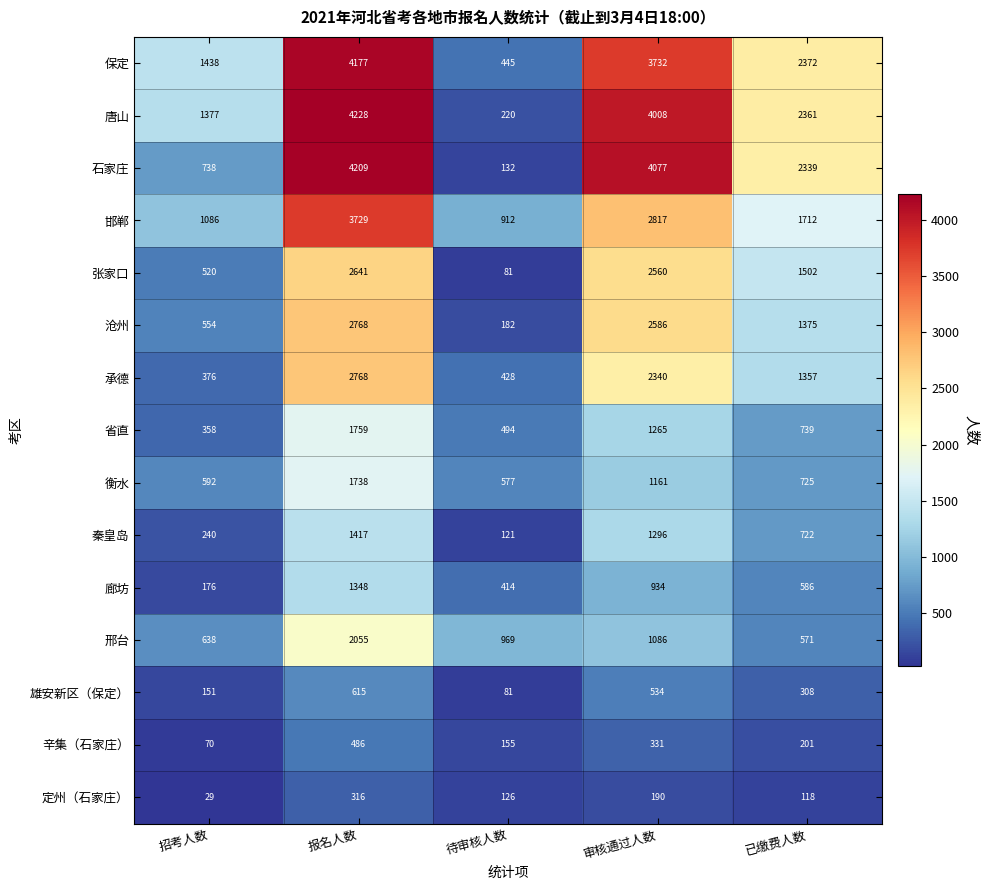

What is the minimum value shown in the chart?

29